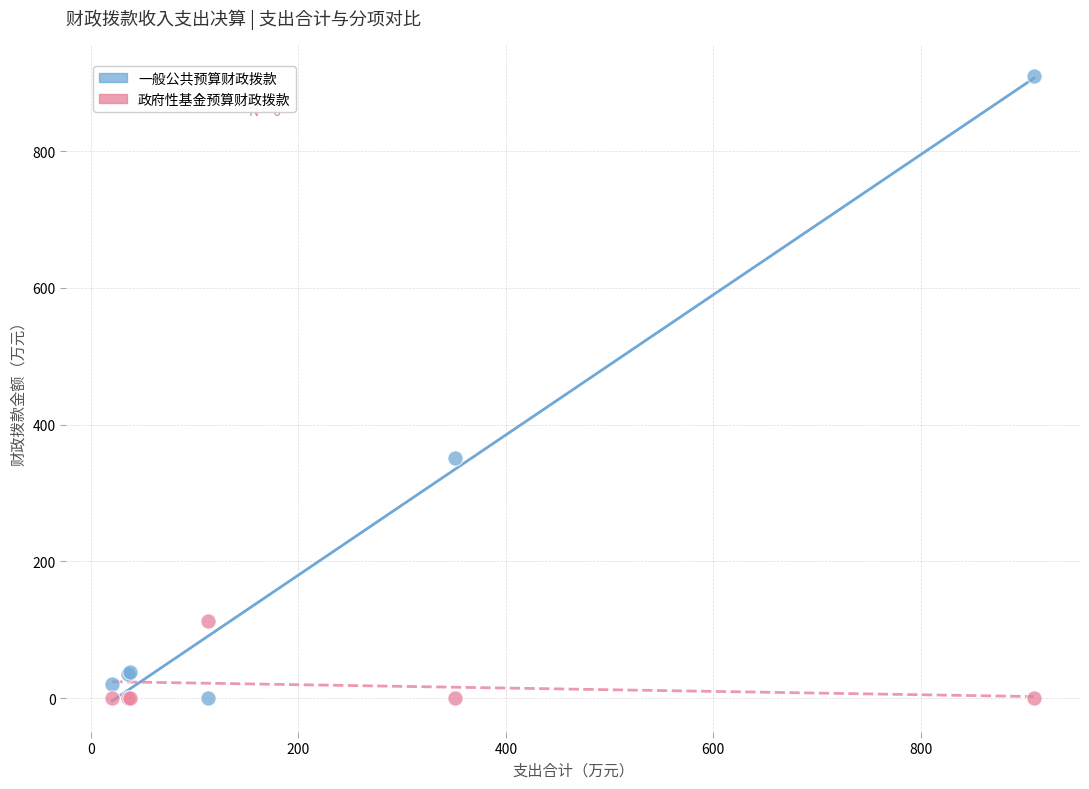

What are all the series names shown in the legend?

一般公共预算财政拨款, 政府性基金预算财政拨款